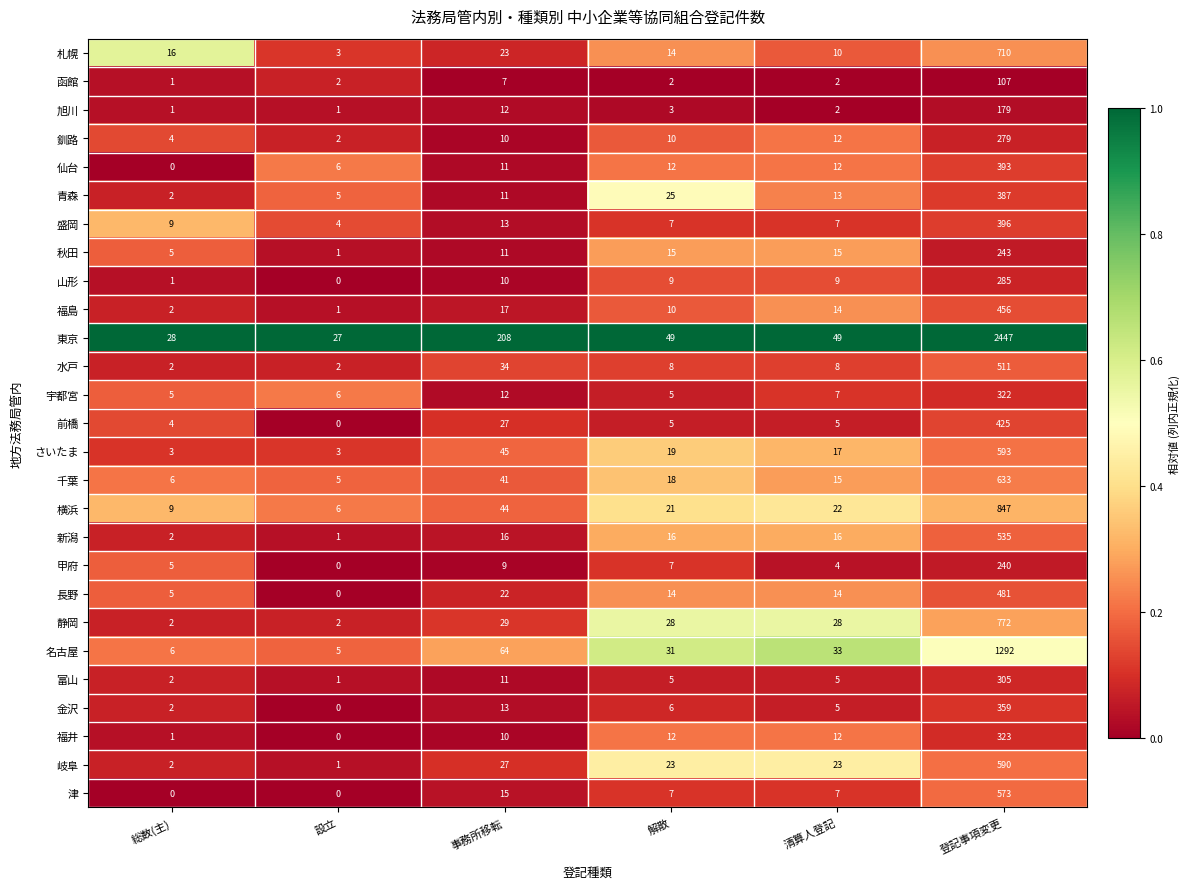

Is it true that 宇都宮 equals 5 at 総数(主)?

True